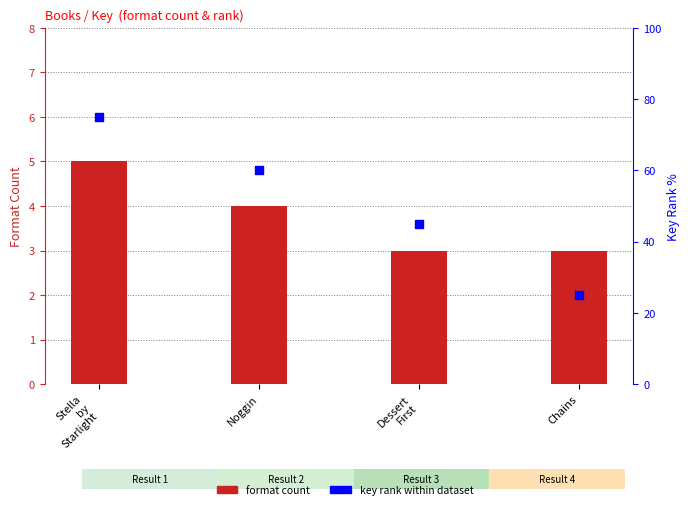

At which category is the sum across all series the highest?

Stella
by
Starlight